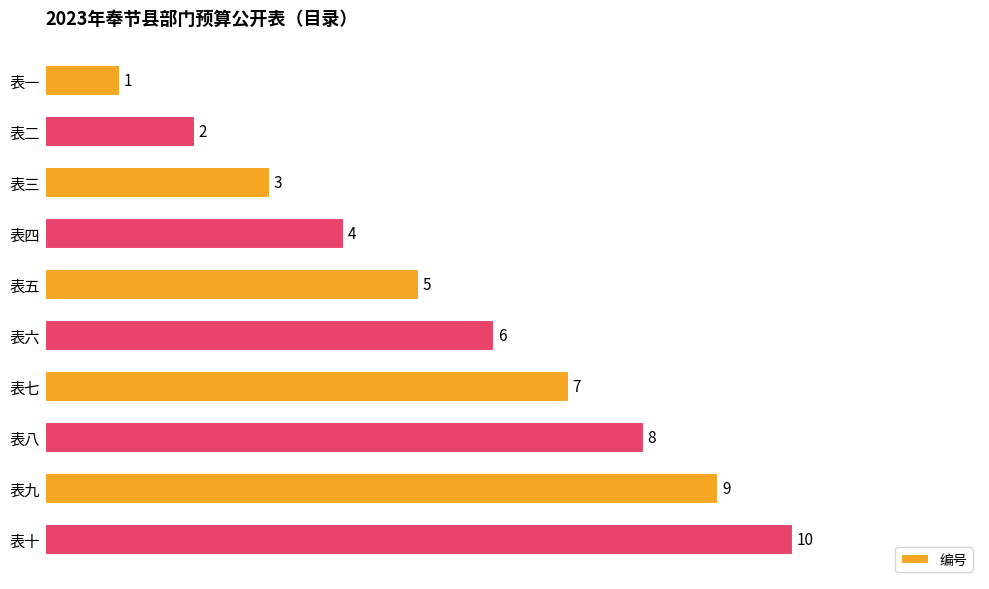

How many values are between 3 and 8?

6